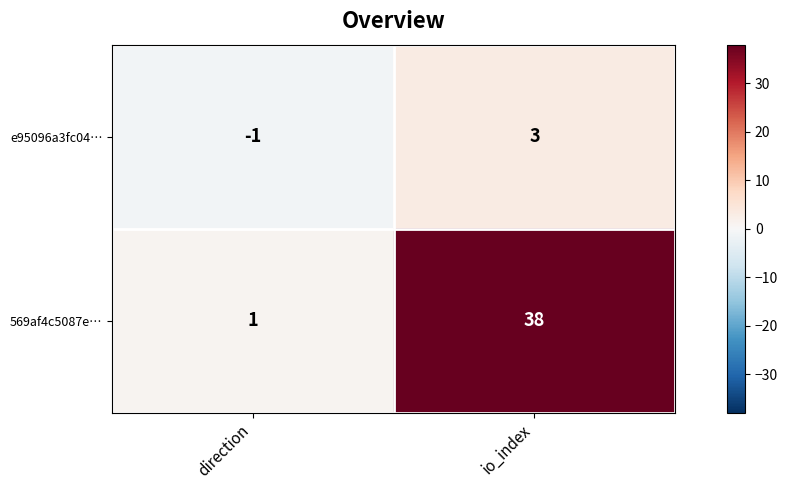

Reading left to right, extract all data points from this chart.

e95096a3fc04…: -1	3
569af4c5087e…: 1	38